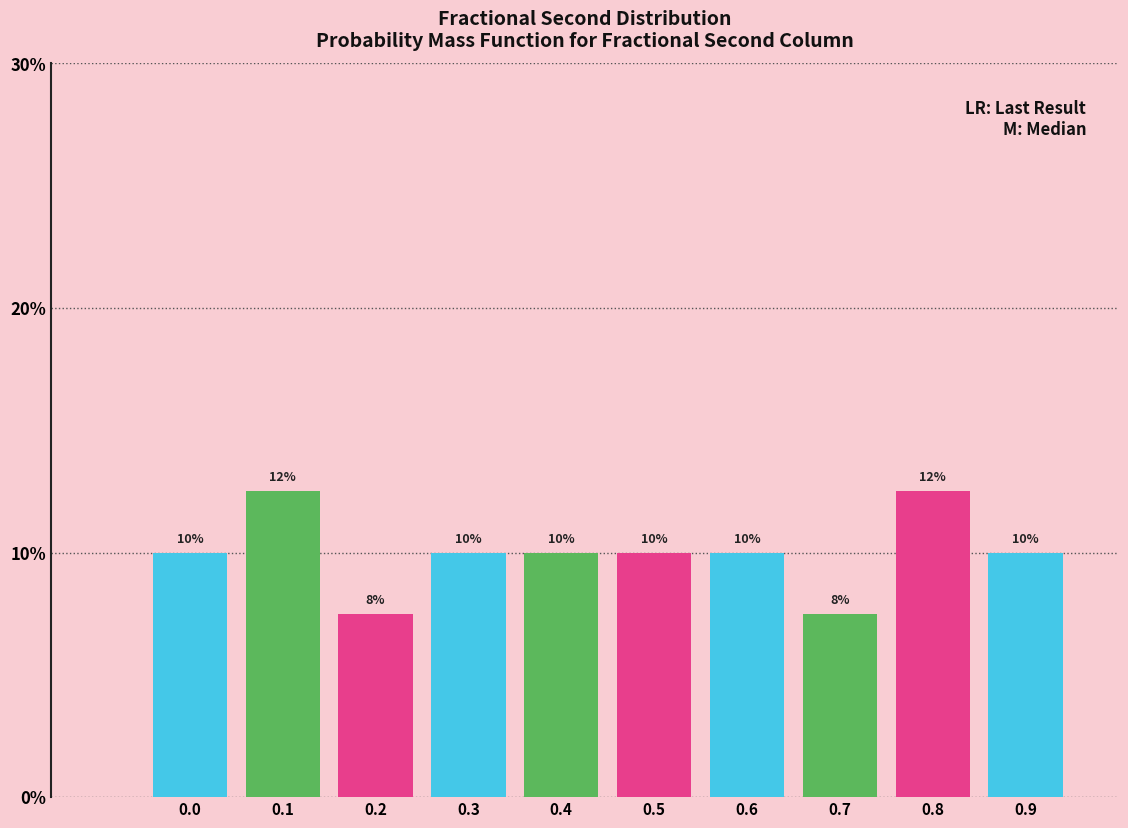

True or false: the data shows 10.0 at 0.3.

True